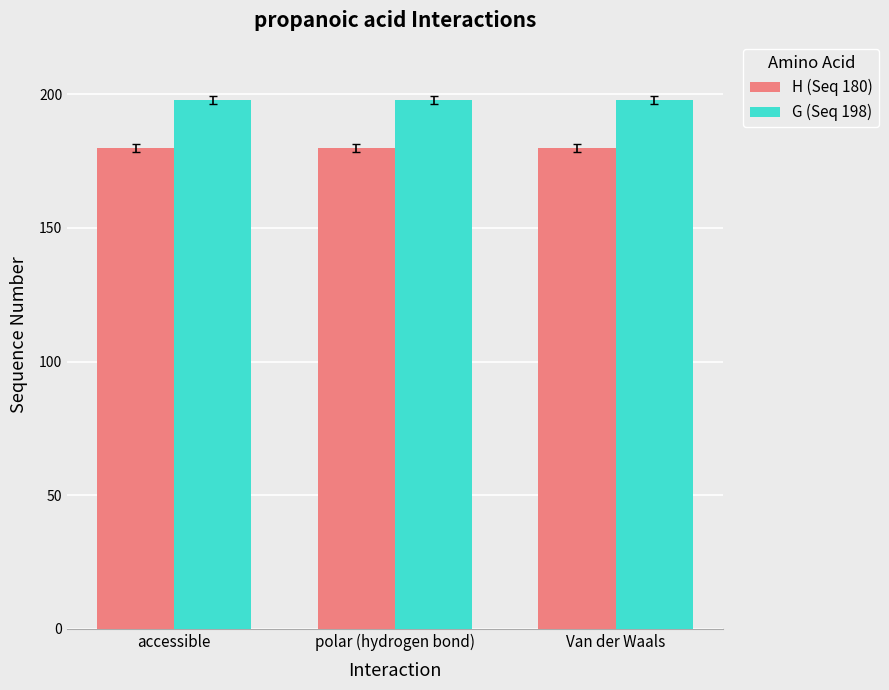

How many groups of bars are there?

3